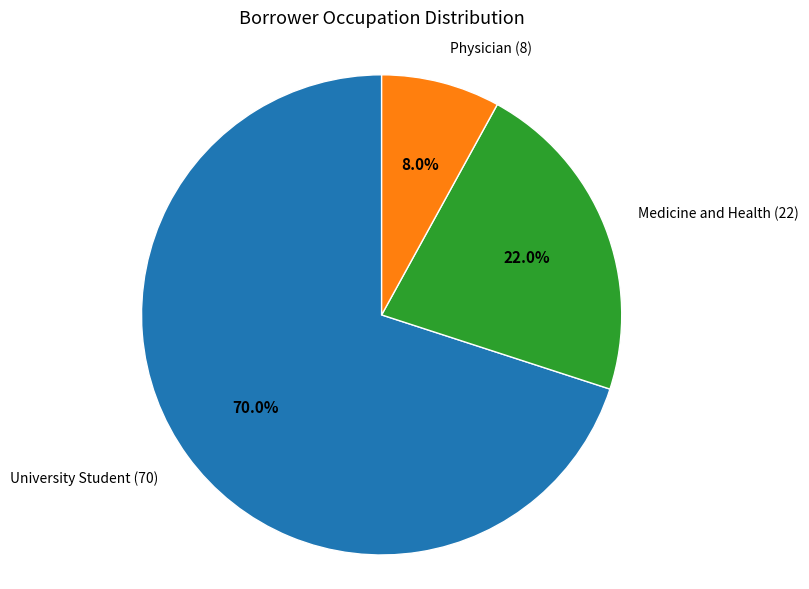

Which slice is the smallest?

Physician (8)